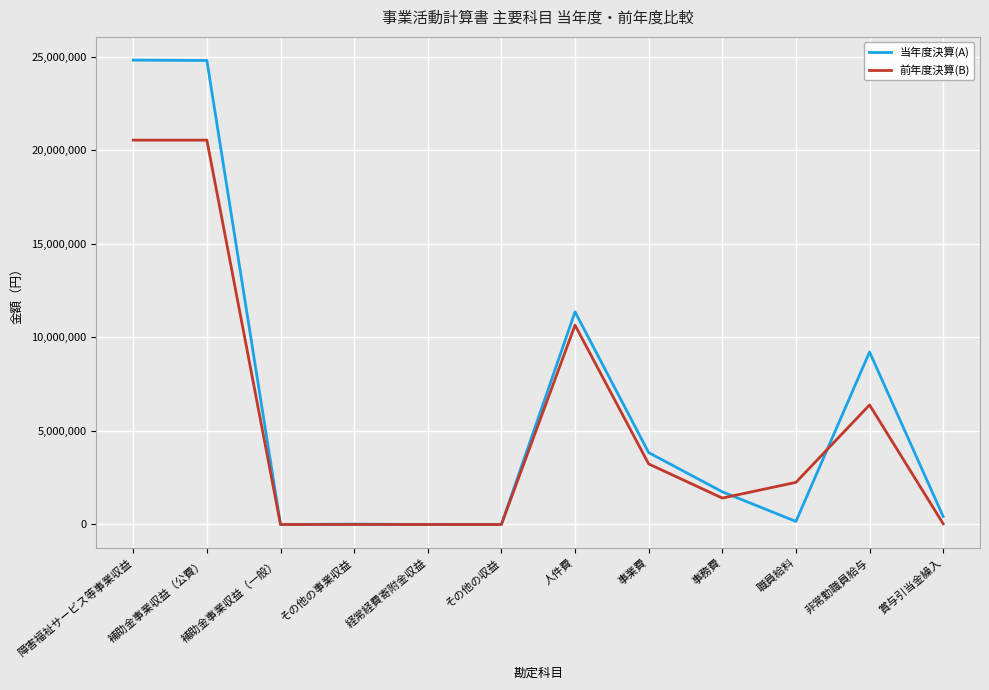

What value does the 当年度決算(A) series have at 補助金事業収益（公費）?

24790888